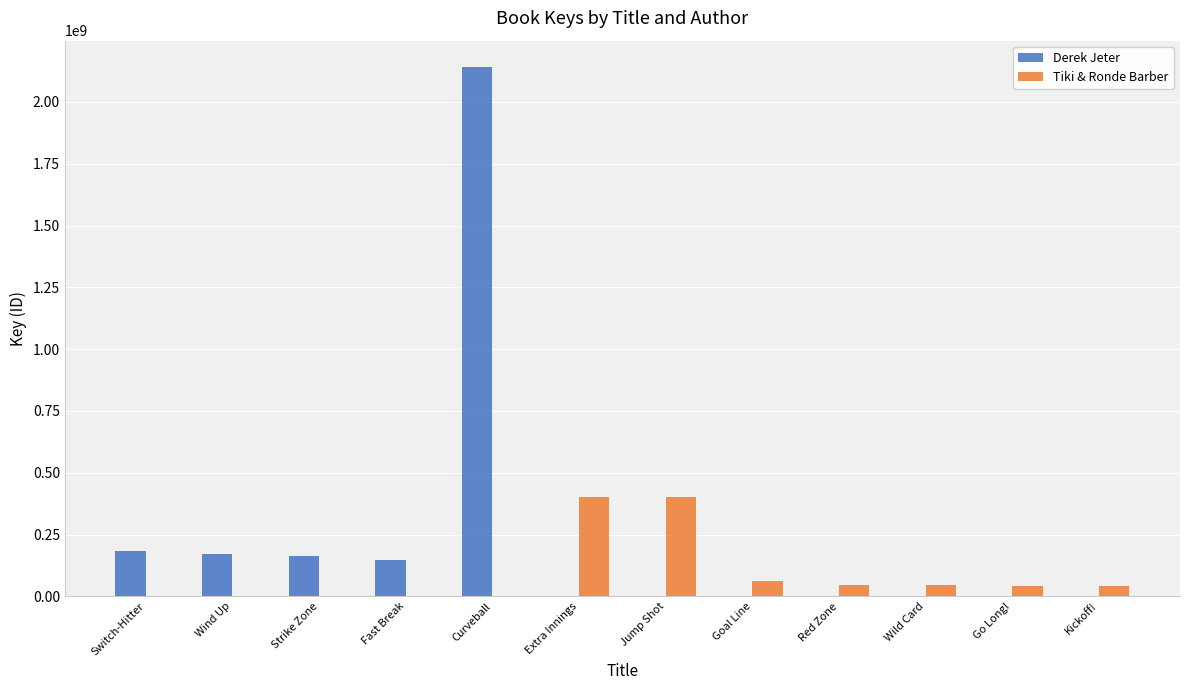

What is the sum of all Derek Jeter values?

2803651259